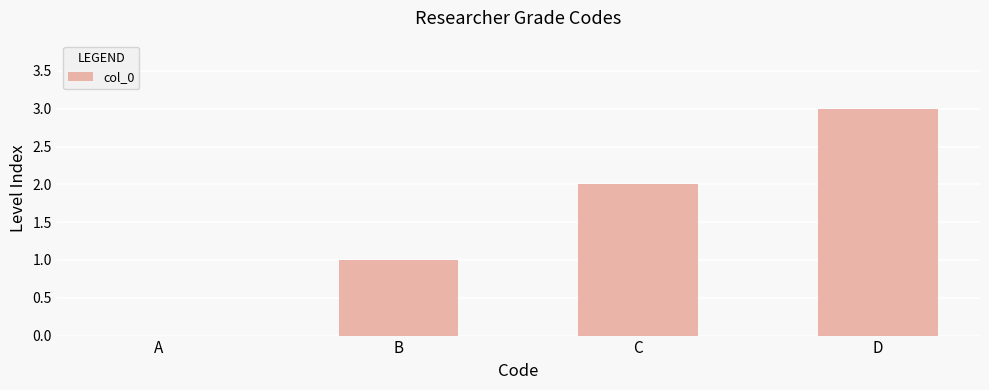

Reading left to right, extract all data points from this chart.

0	1	2	3